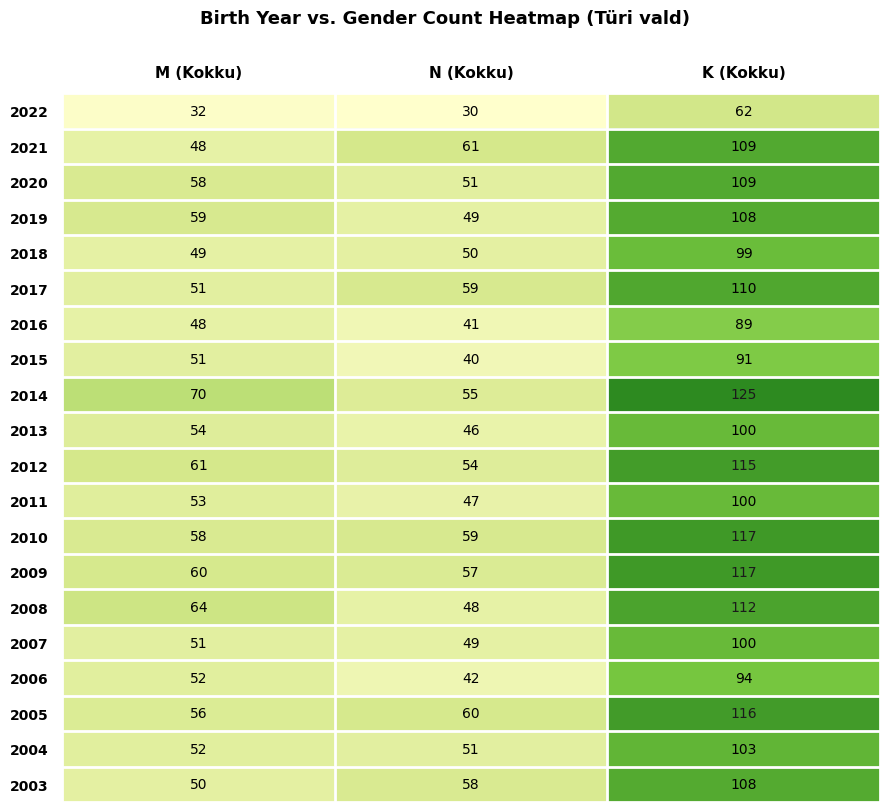

At how many categories does at least one series exceed 40?

3